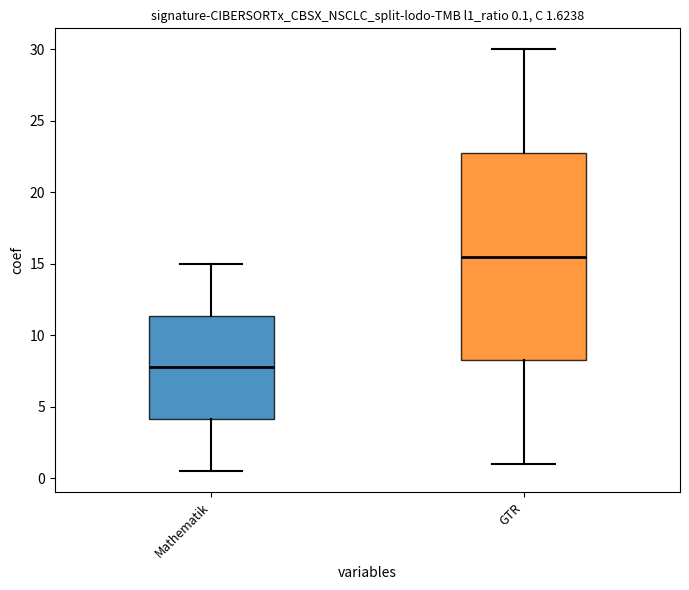

Which box is the tallest, from its lower edge to its upper edge?

GTR